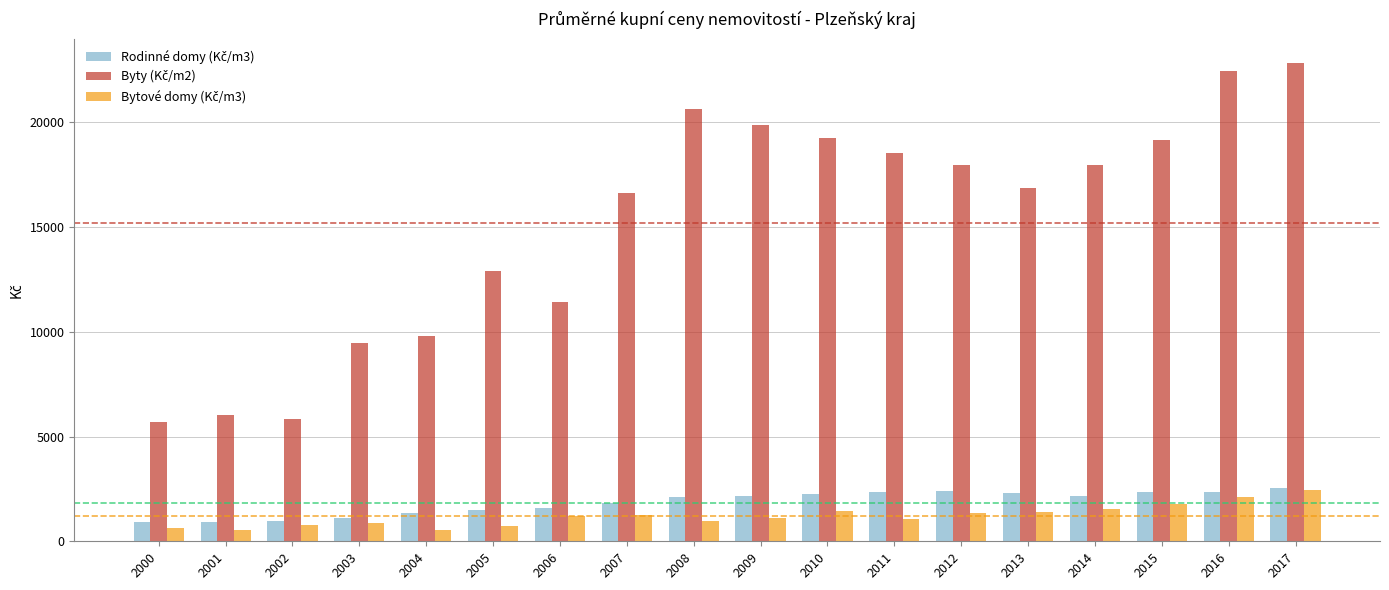

What is the smallest value displayed?

528